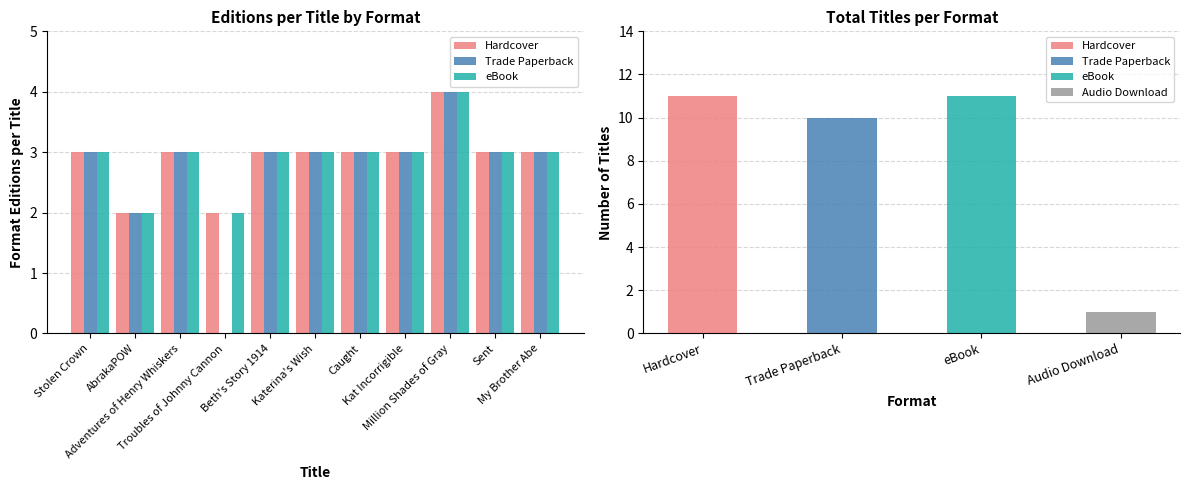

What is the label of the 7th bar from the left?

Caught